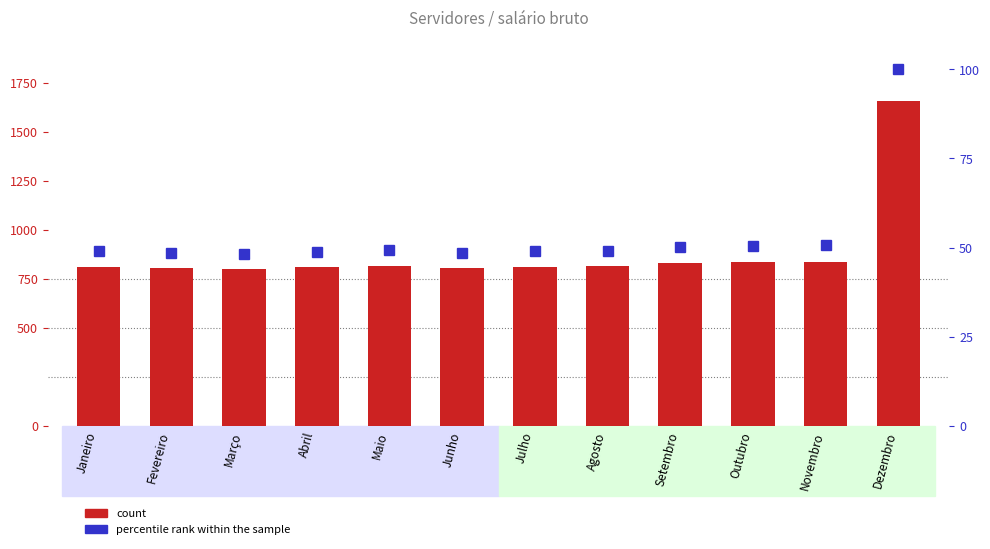

What is the average value of the count series?

885.5